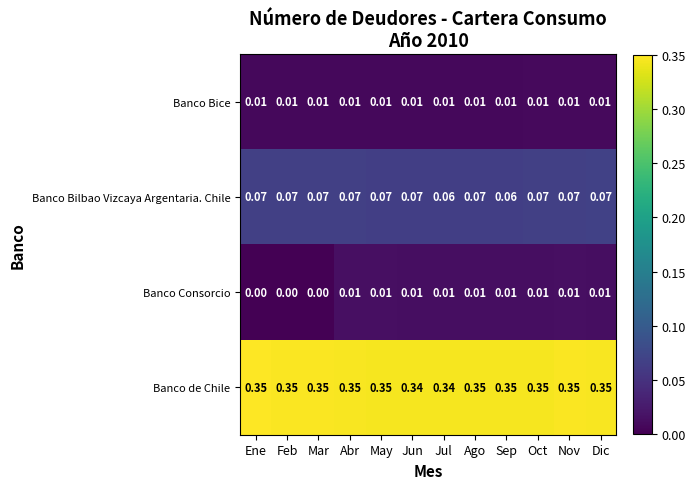

At how many categories does at least one series exceed 0?

12